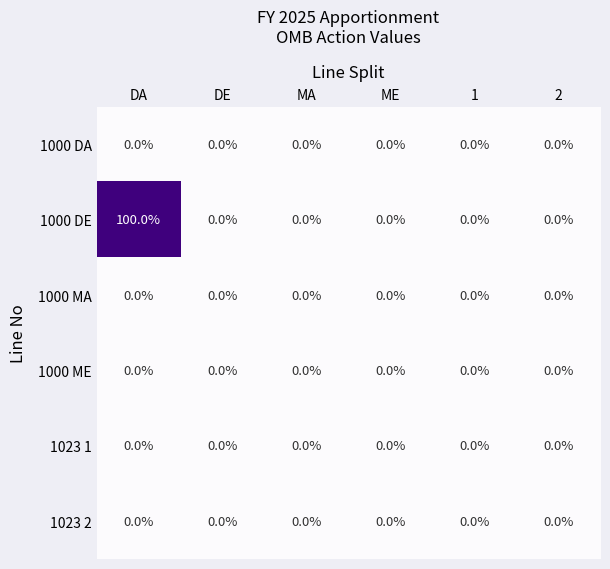

Which series has the widest spread of values?

1000 DE